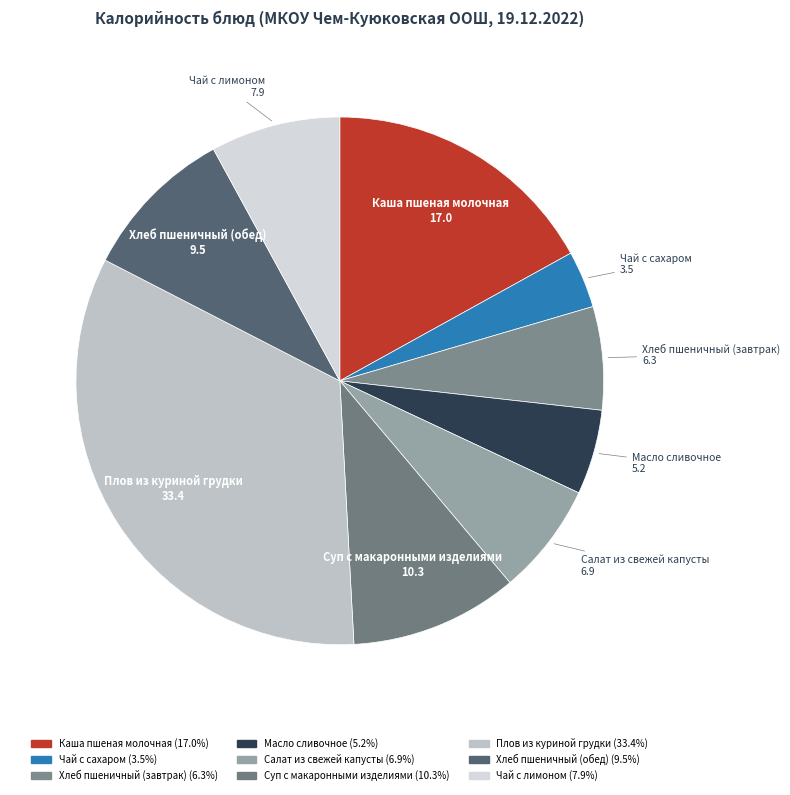

Is Чай с сахаром the majority of the pie?

No